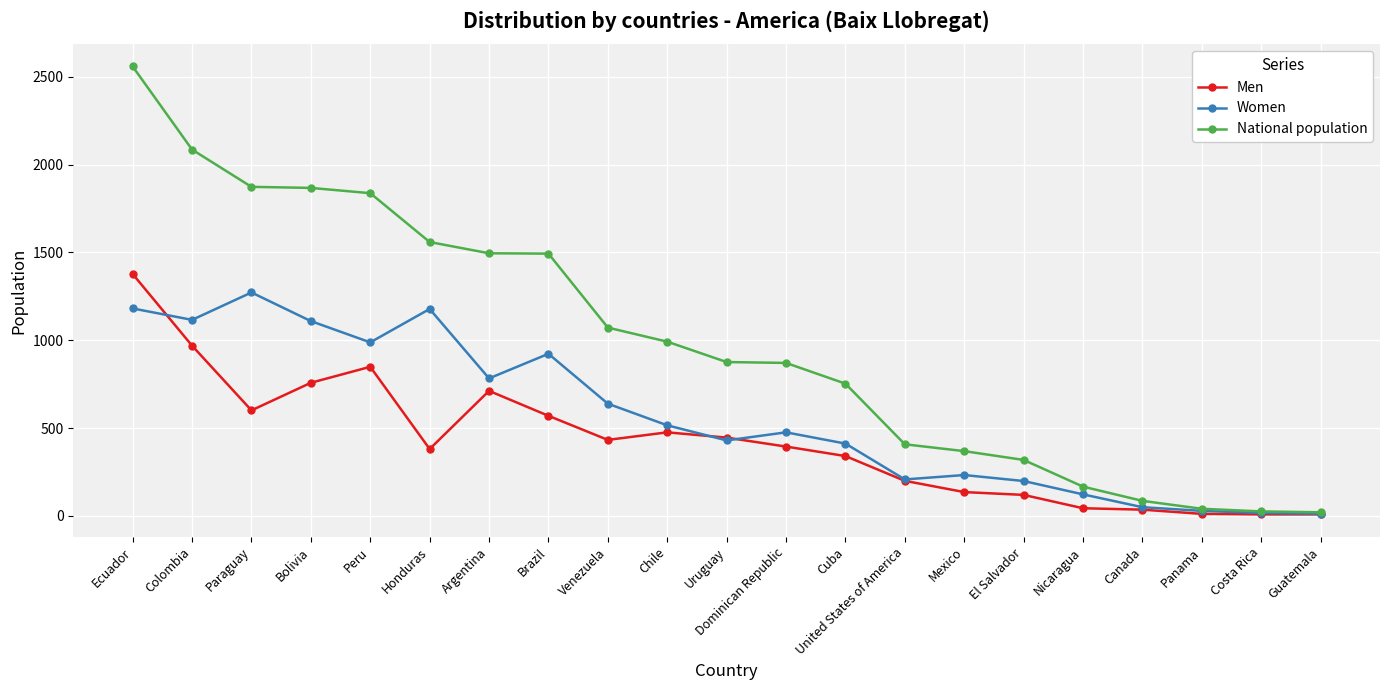

At which category is the sum across all series the highest?

Ecuador